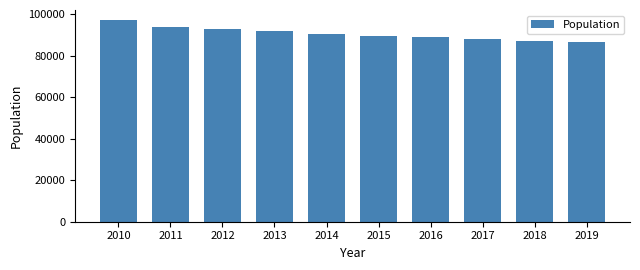

Reading left to right, what are all the values shown in this chart?

2010=97226	2011=93830	2012=92741	2013=91733	2014=90529	2015=89572	2016=88834	2017=87981	2018=87330	2019=86770